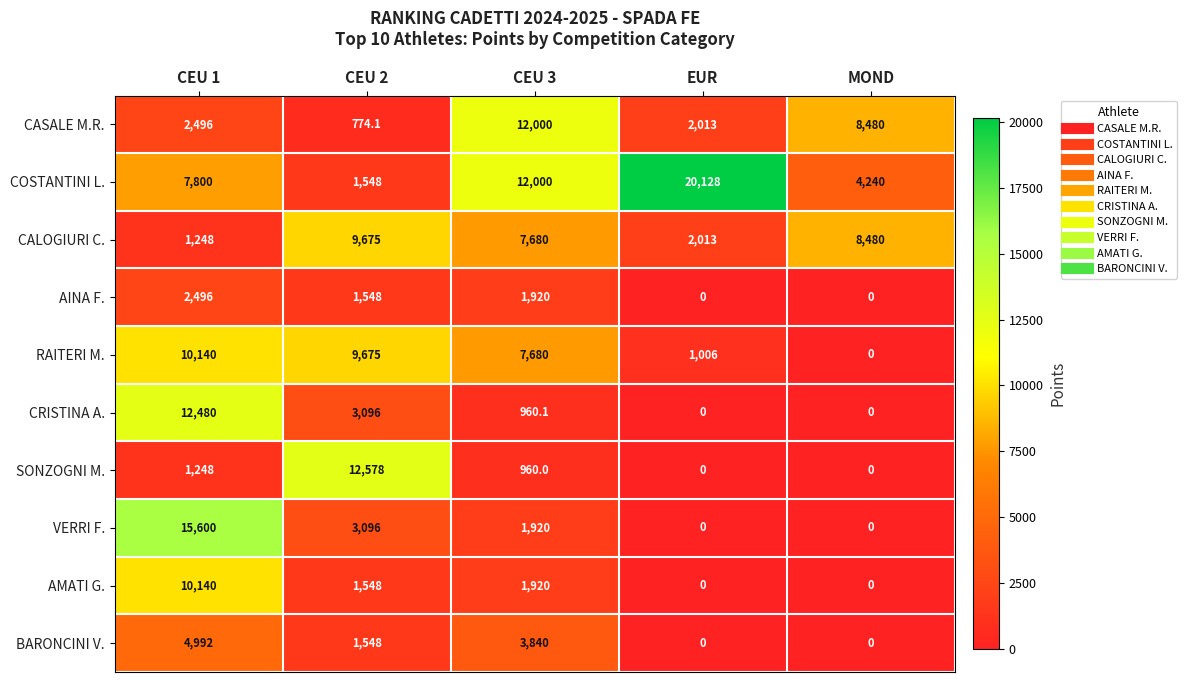

What is the difference between the highest and lowest values at CEU 3?

11040.0